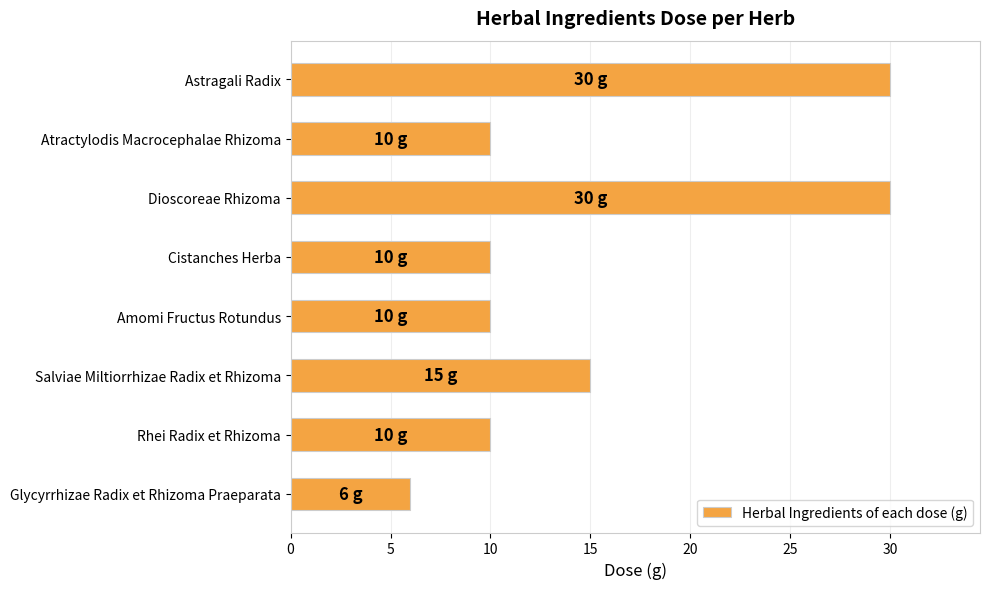

Reading top to bottom, transcribe all the data shown in this chart.

30	10	30	10	10	15	10	6